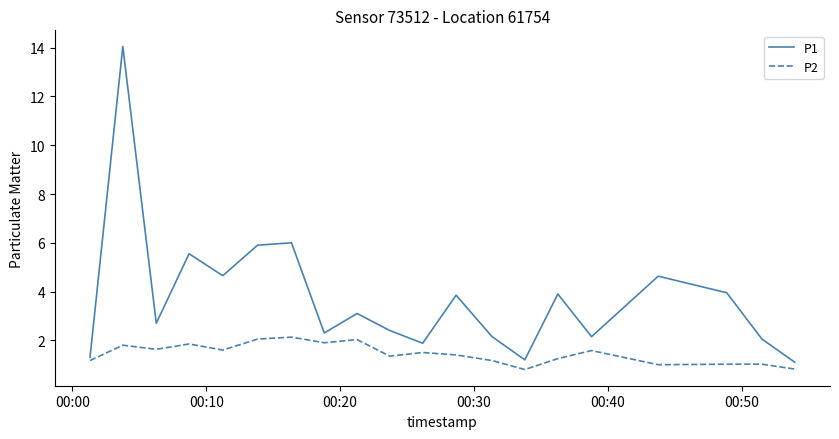

List the series in order of their peak value, lowest first.

P2, P1